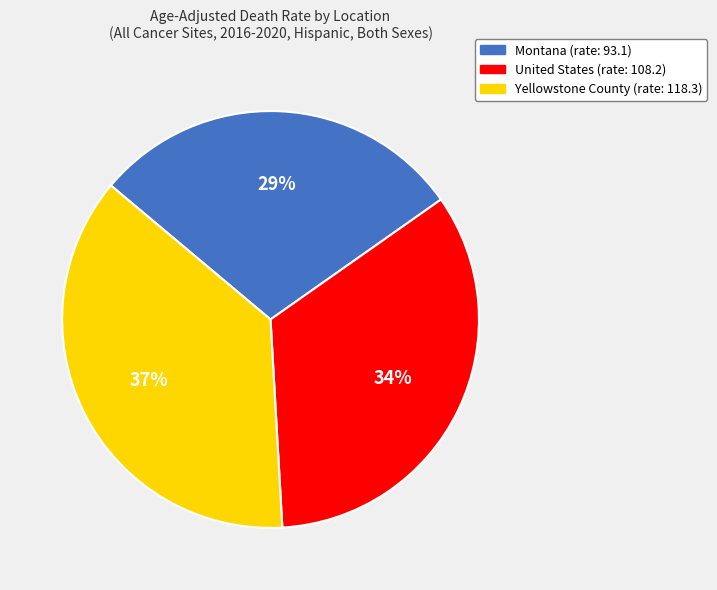

Do Yellowstone County and United States together represent more than half of the pie?

Yes